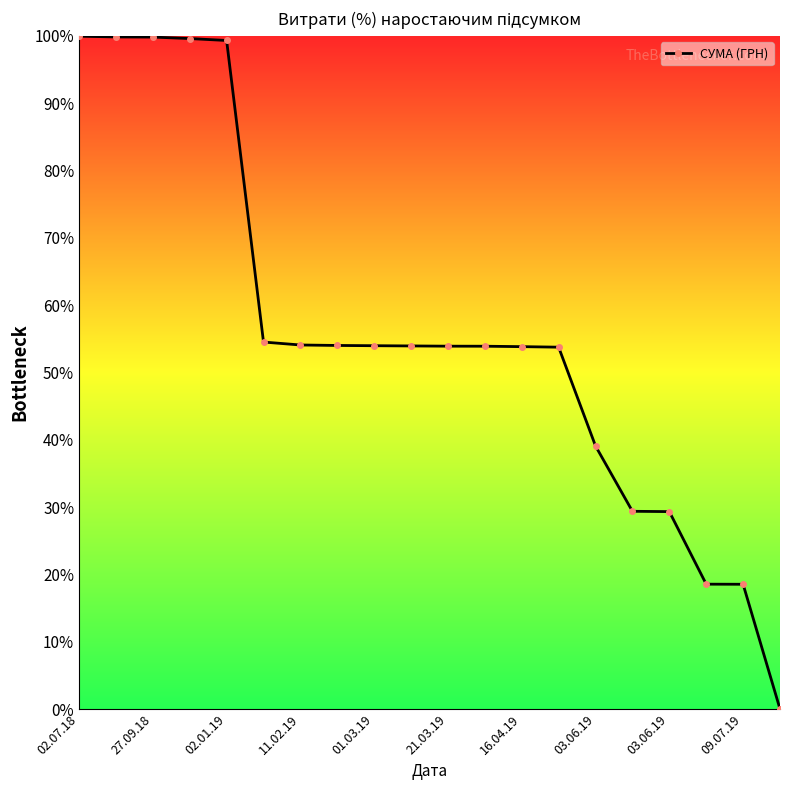

What is the sum of all values?

1119.4